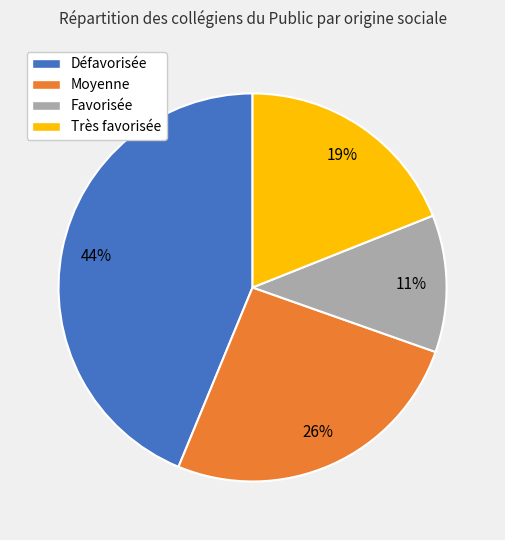

Is it true that Défavorisée is 57% of the pie?

False